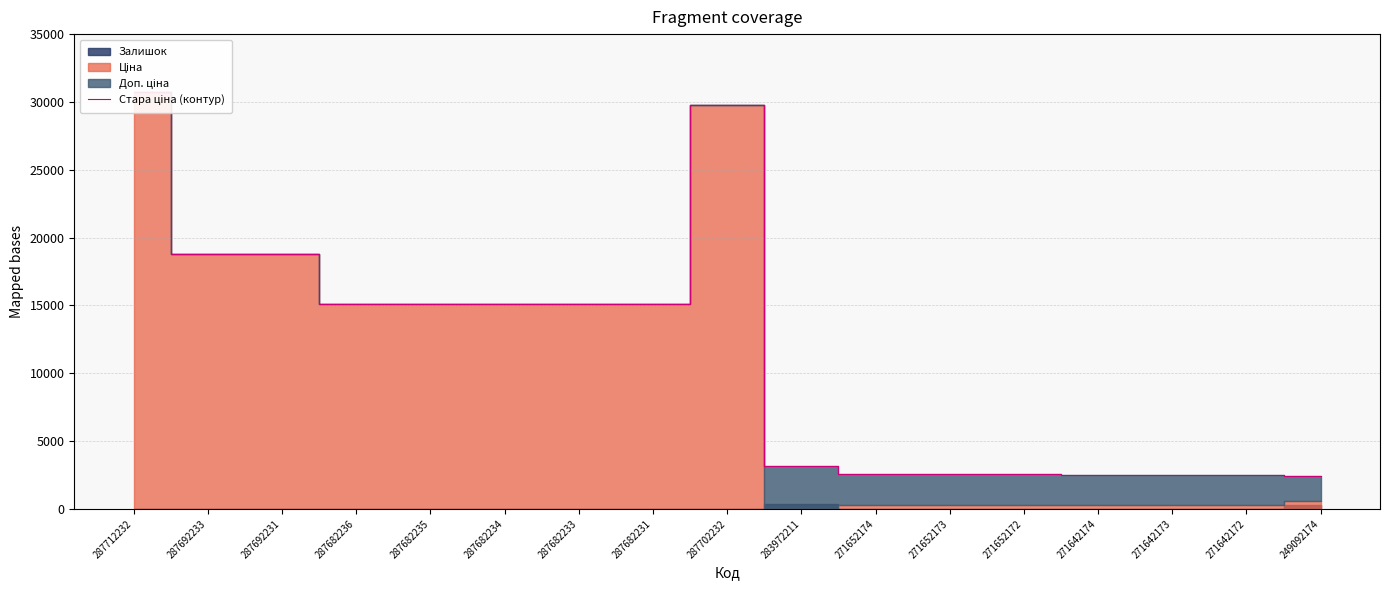

What is the minimum value shown in the chart?

2414.8